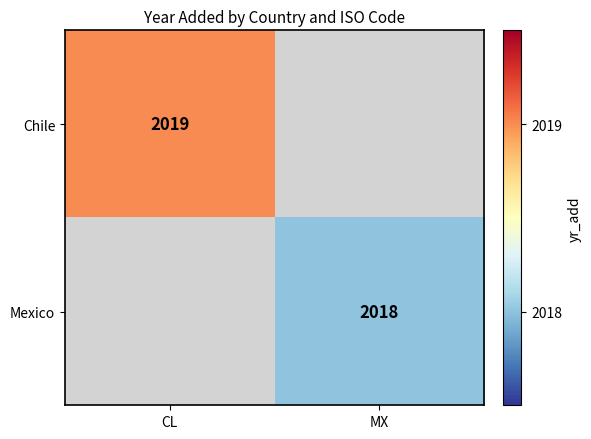

Is it true that Chile equals 3088.9 at CL?

False